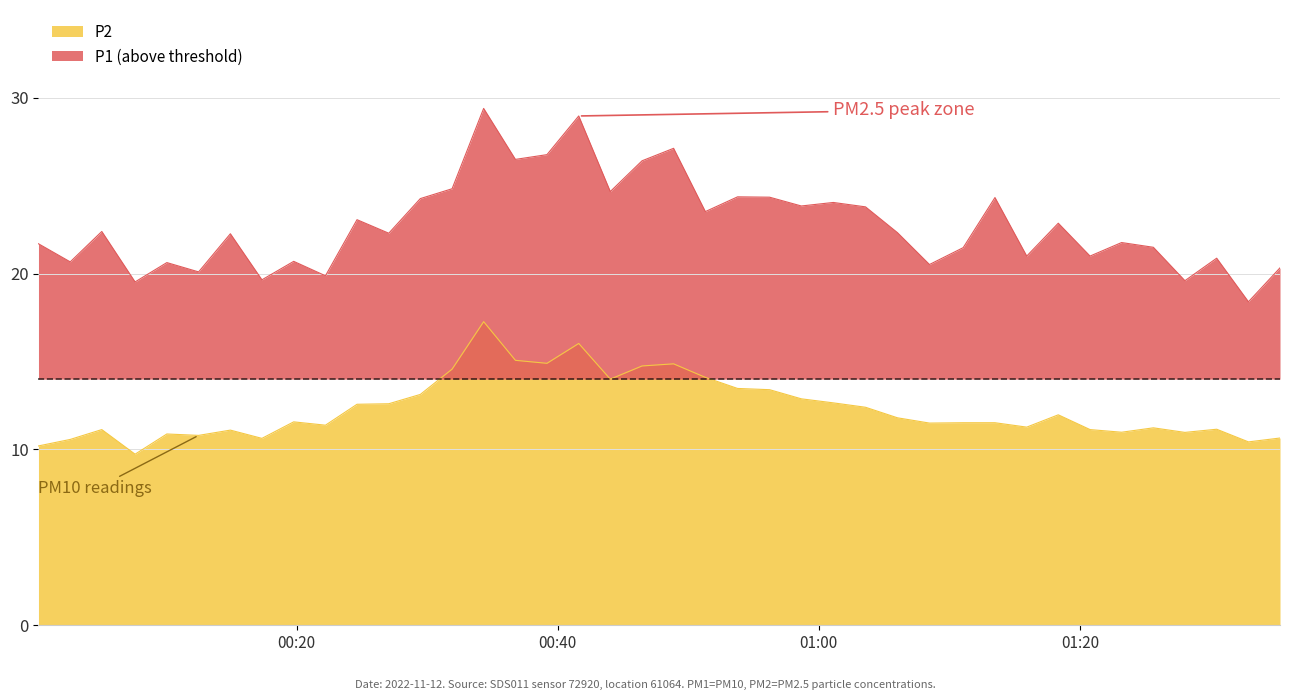

Rank the series by their maximum value, from lowest to highest.

P2, P1 (above threshold)